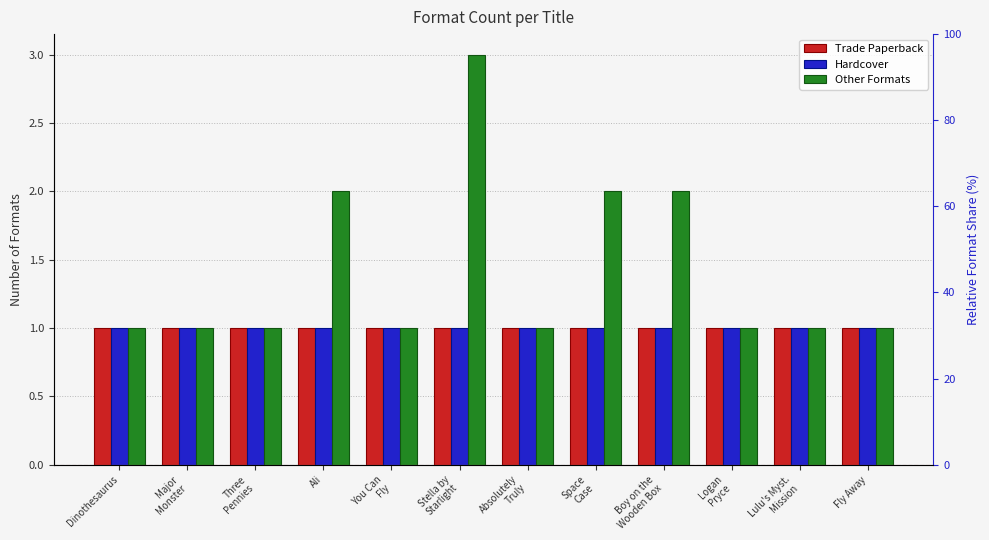

What is the difference between the maximum and minimum values in the Other Formats series?

2